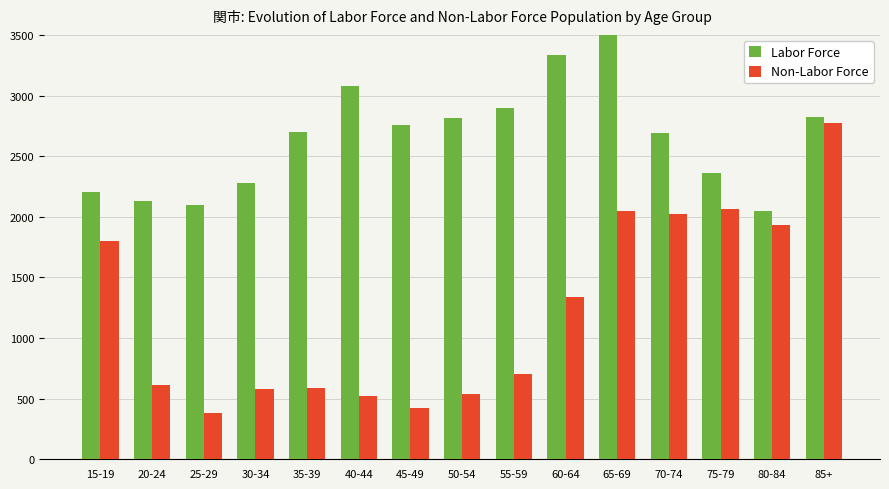

What is the label of the 12th bar from the right?

30-34